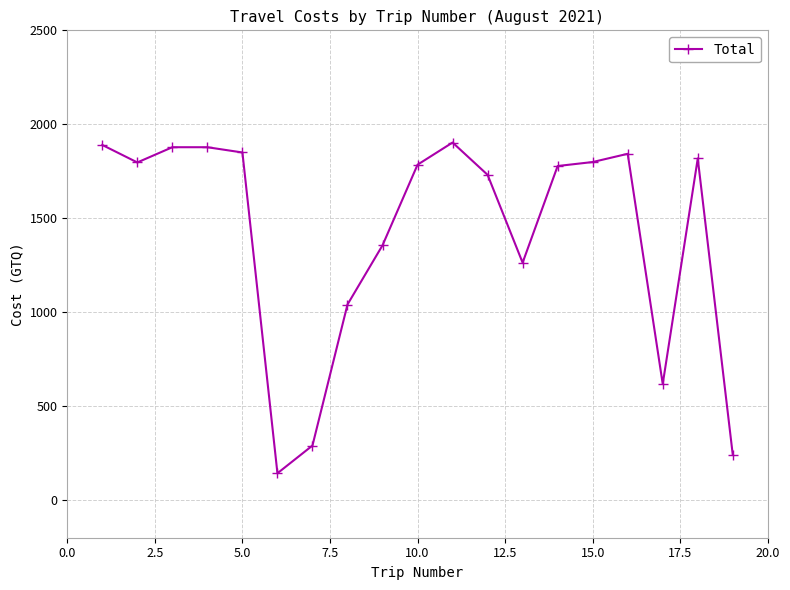

What is the greatest value displayed?

1903.0